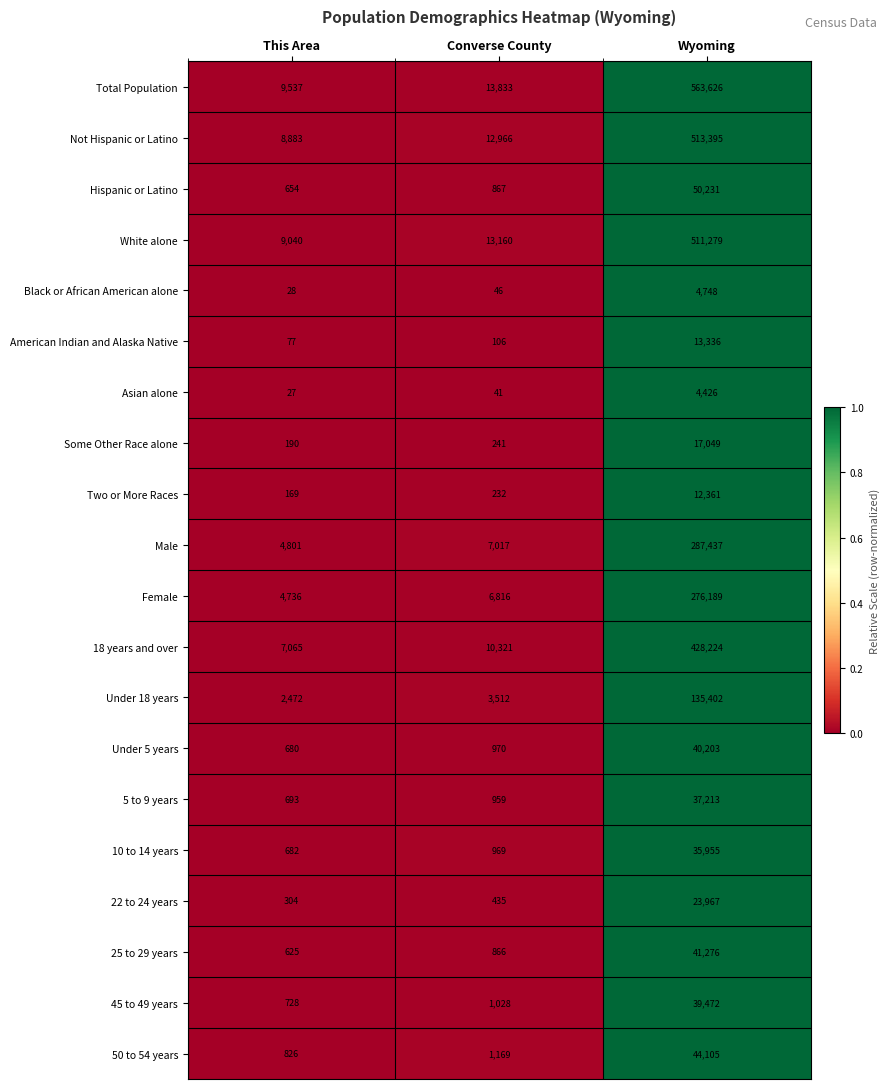

Count the number of categories in the chart.

3